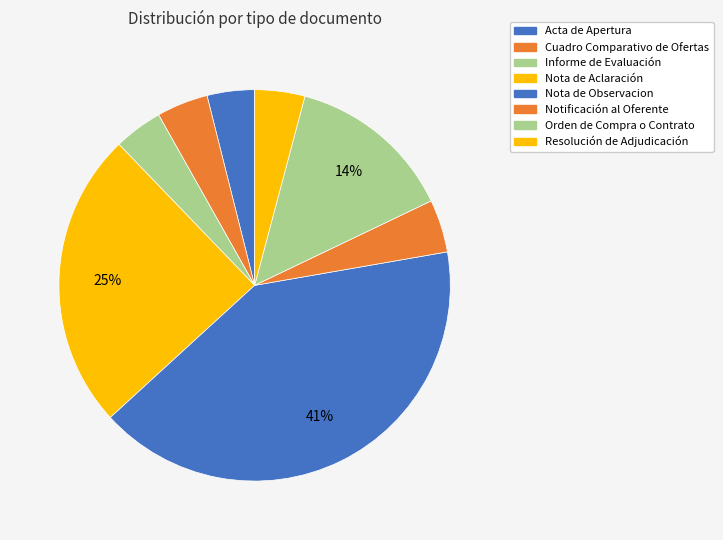

Which category has the smallest portion of the pie?

Acta de Apertura